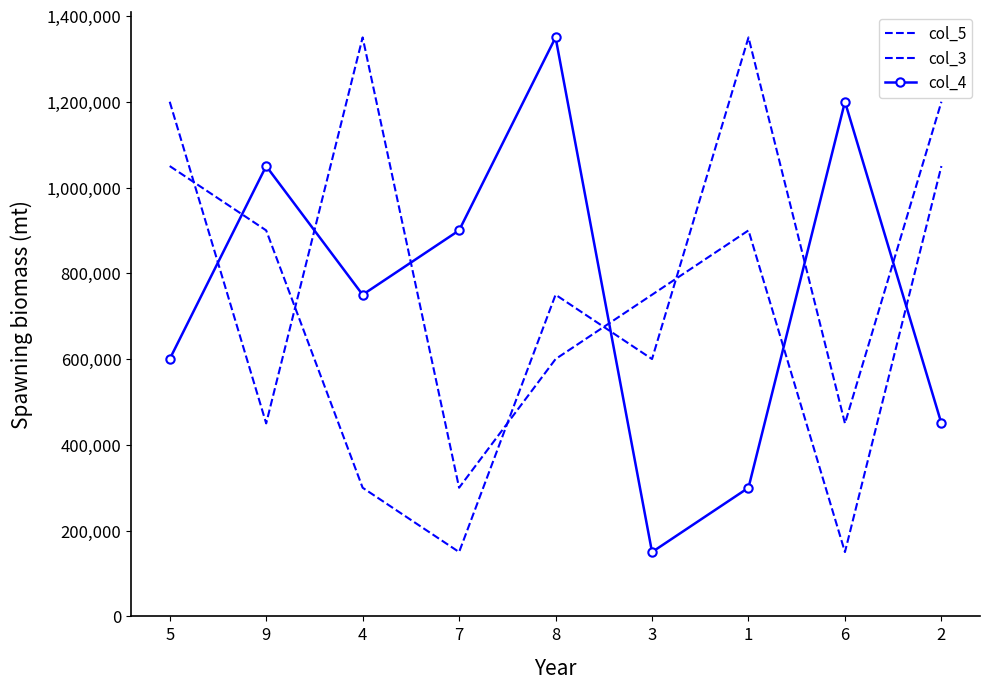

How many data points does each series have?

9